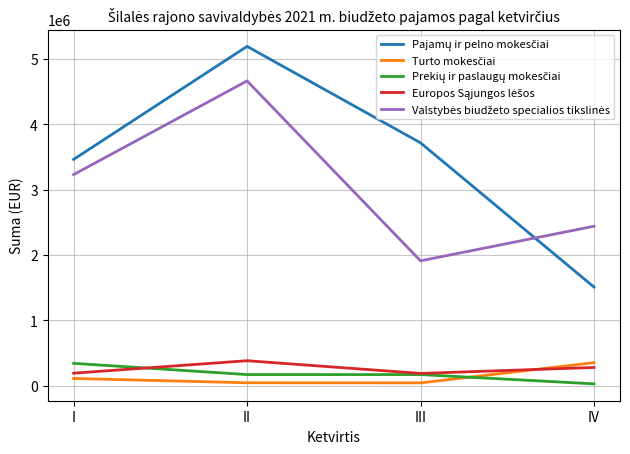

At which category is the sum across all series the highest?

II